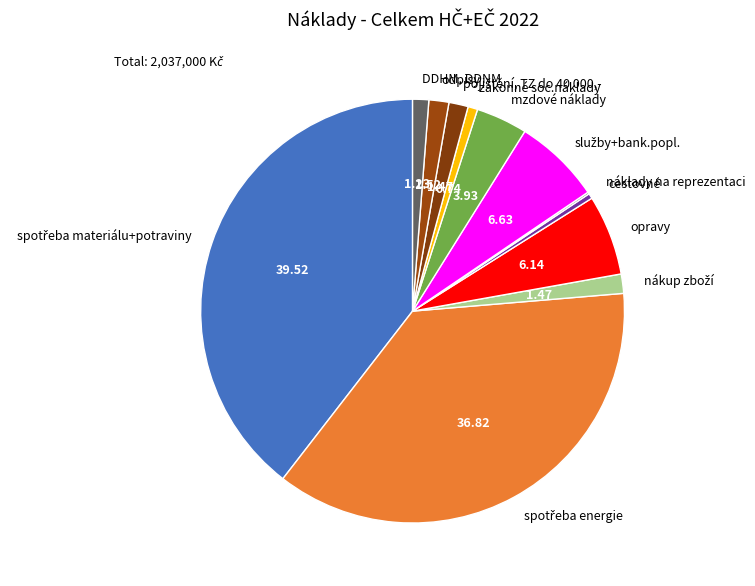

Does any single category account for the majority?

No